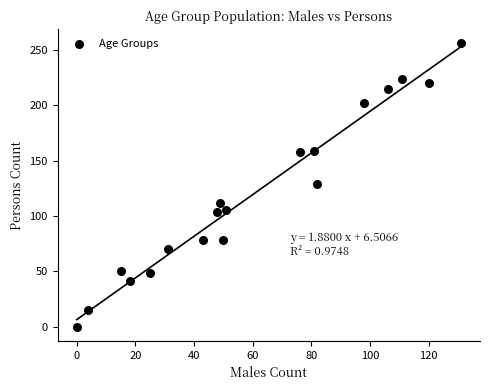

What is the range of Y values (max minus min)?

256